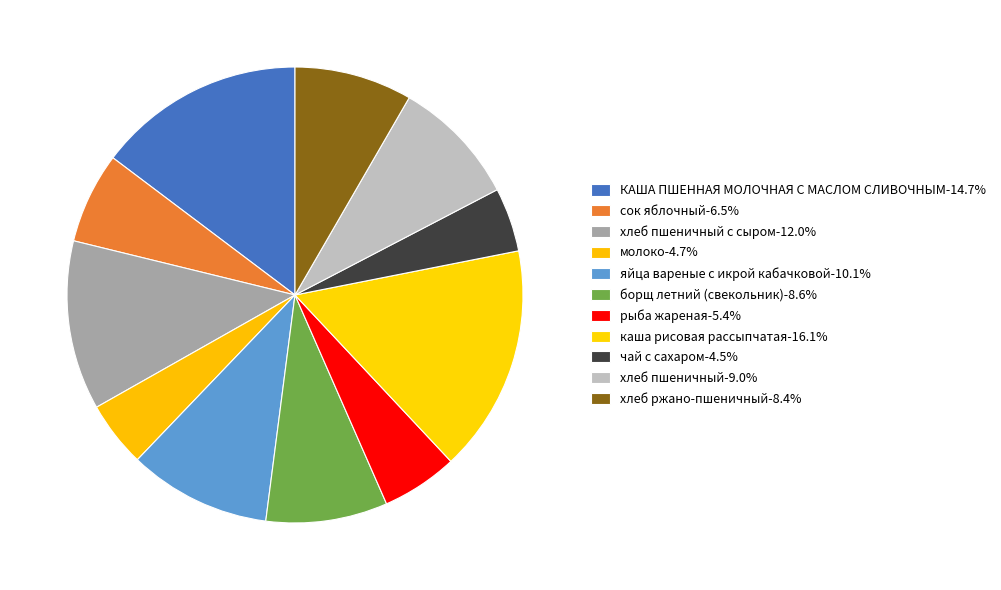

How many slices are in this pie chart?

11